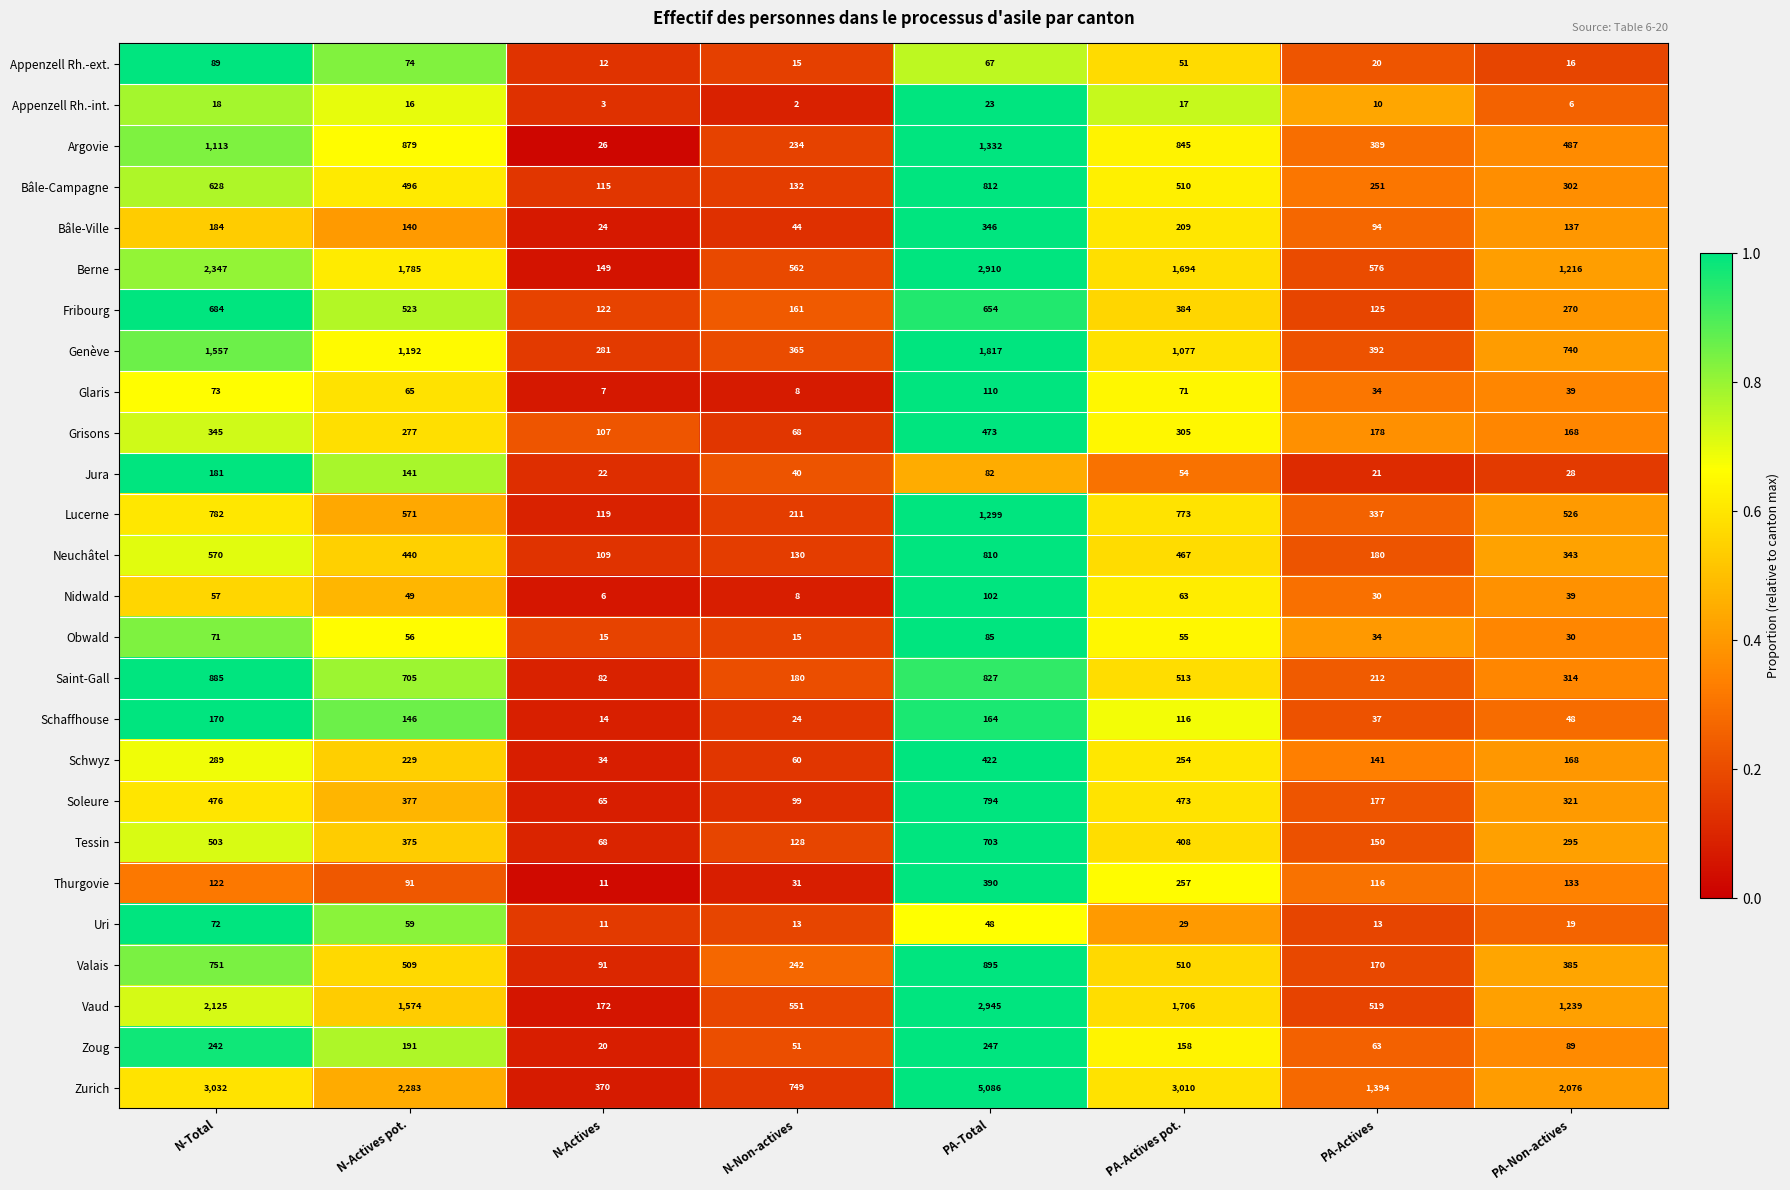

Where does the Bâle-Campagne series first go above 496?

N-Total